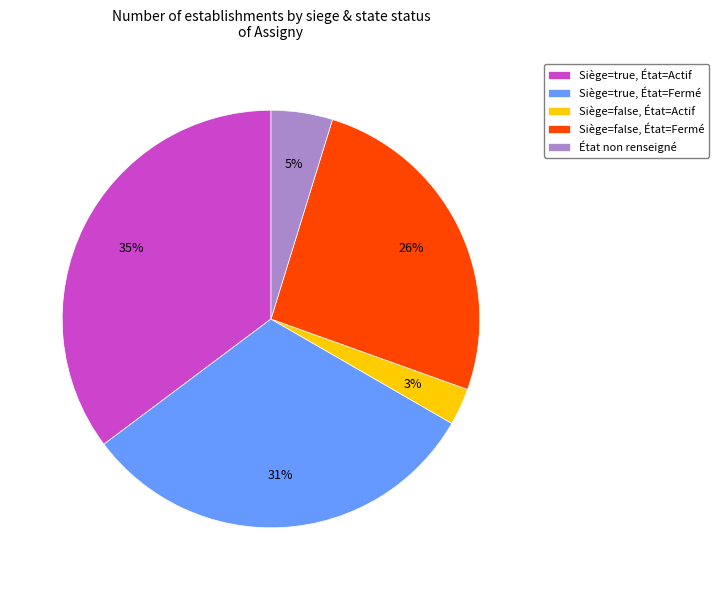

Rank the categories by value from lowest to highest.

Siège=false, État=Actif, État non renseigné, Siège=false, État=Fermé, Siège=true, État=Fermé, Siège=true, État=Actif